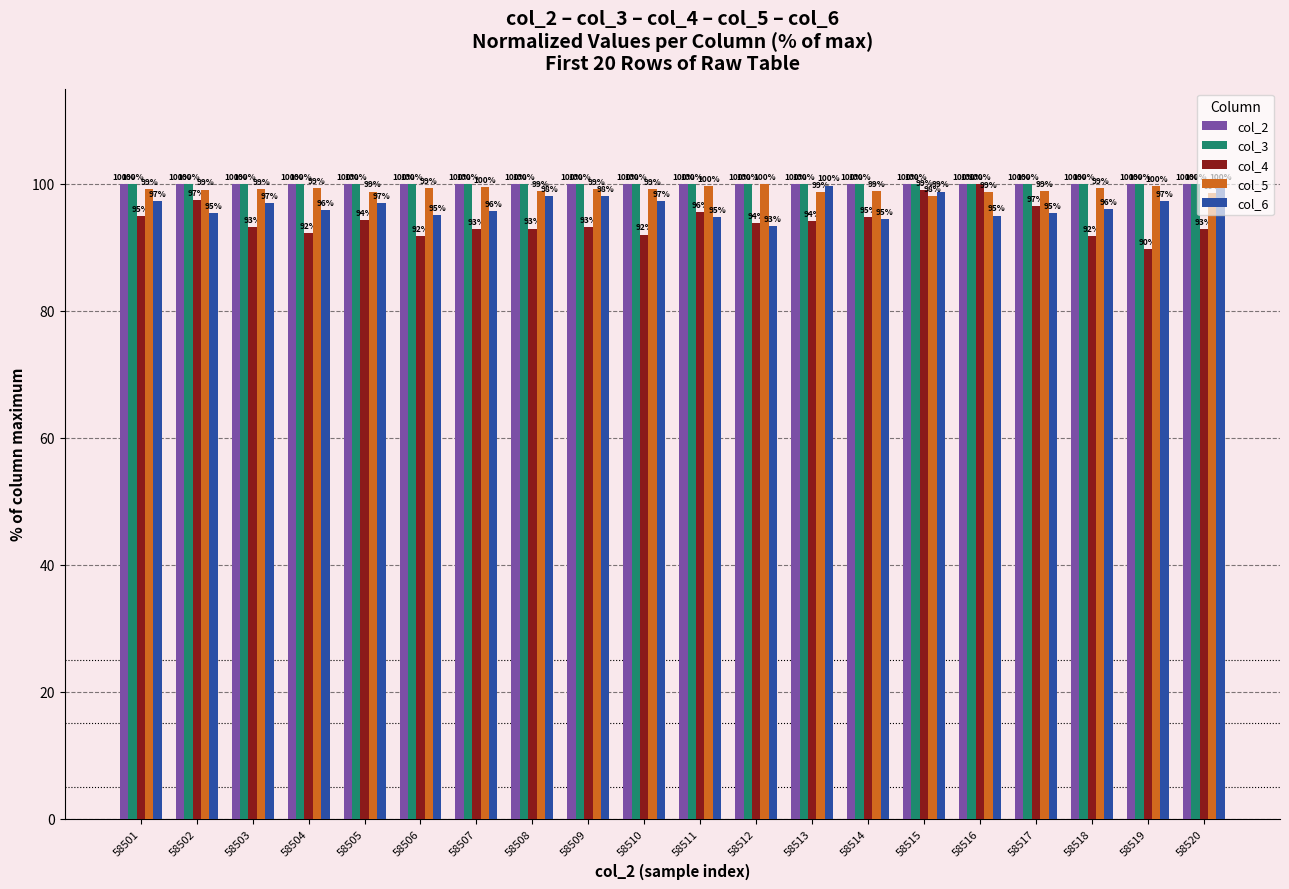

True or false: col_5 has a value of 55.4 at 58514.

False